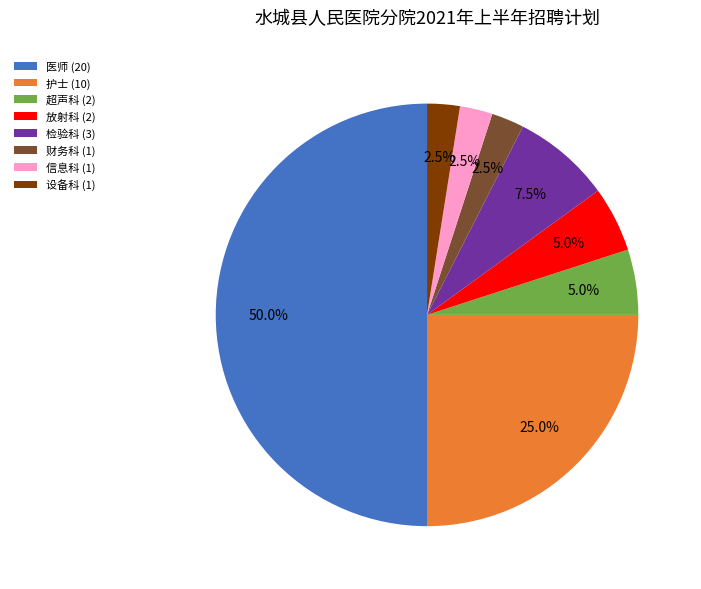

How many slices are in this pie chart?

8